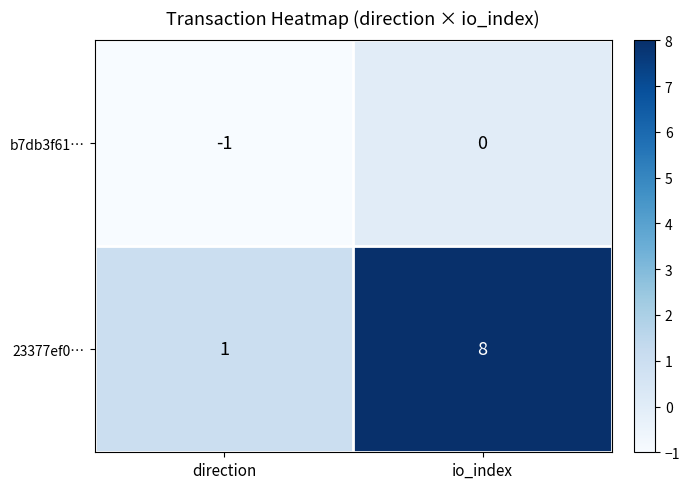

Is the value of 23377ef0… at direction greater than the value of b7db3f61… at io_index?

Yes